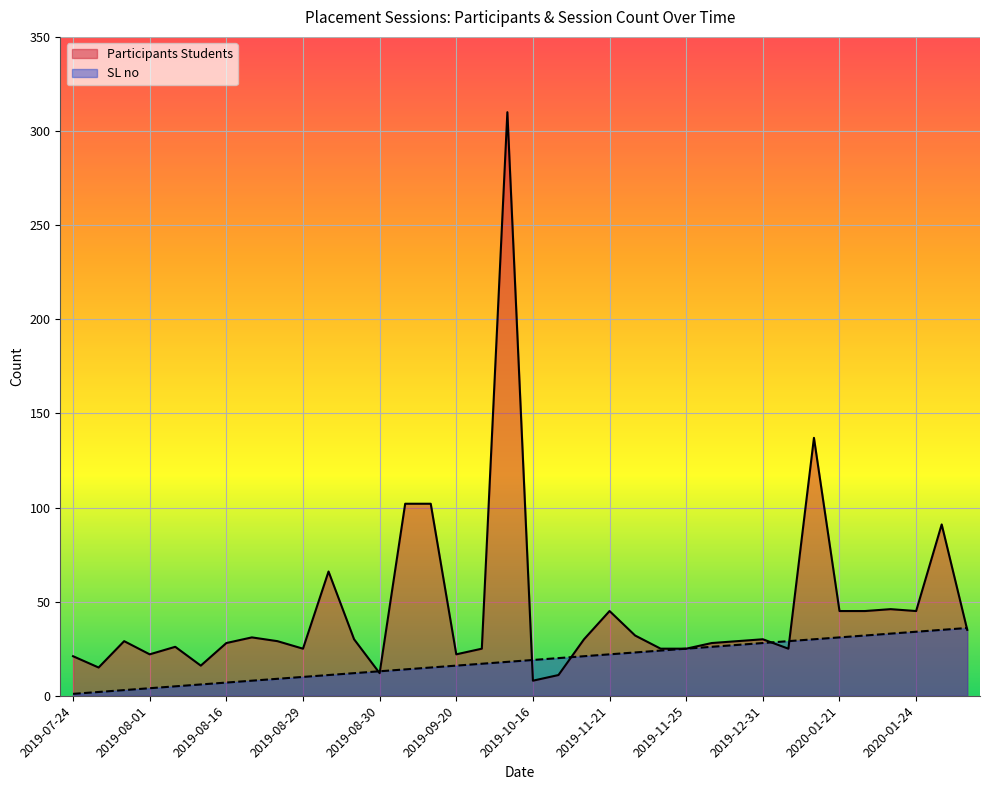

What is the maximum value shown in the chart?

310